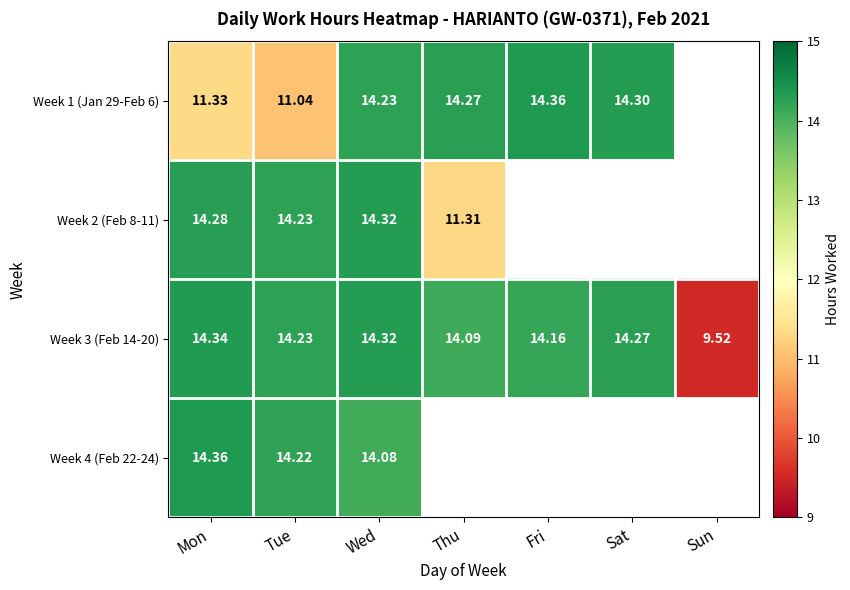

Rank the categories by Week 3 (Feb 14-20) value from lowest to highest.

Sun, Thu, Fri, Tue, Sat, Wed, Mon